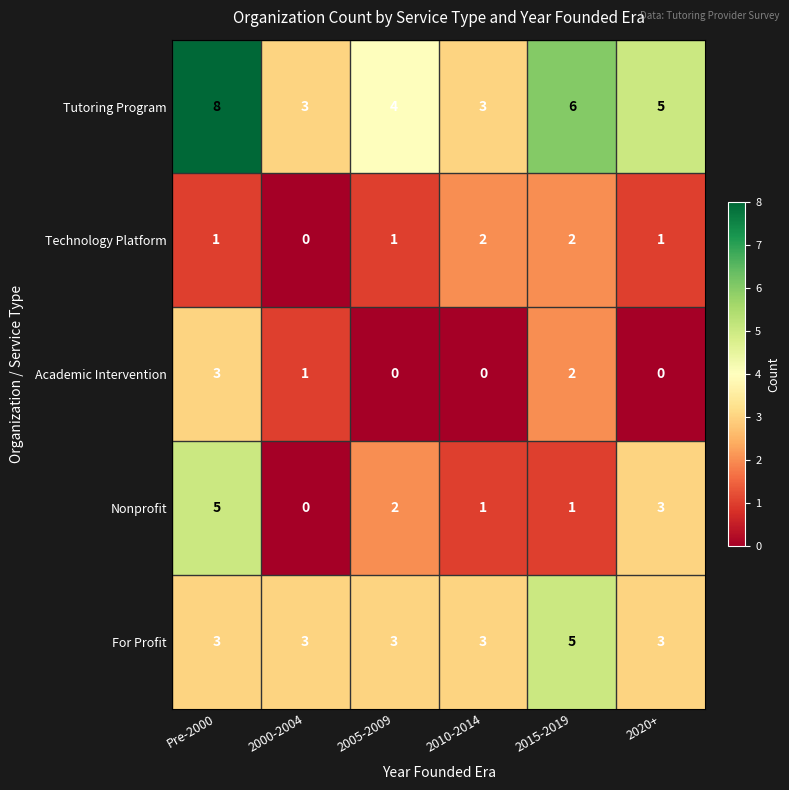

At which label does Academic Intervention reach its peak?

Pre-2000